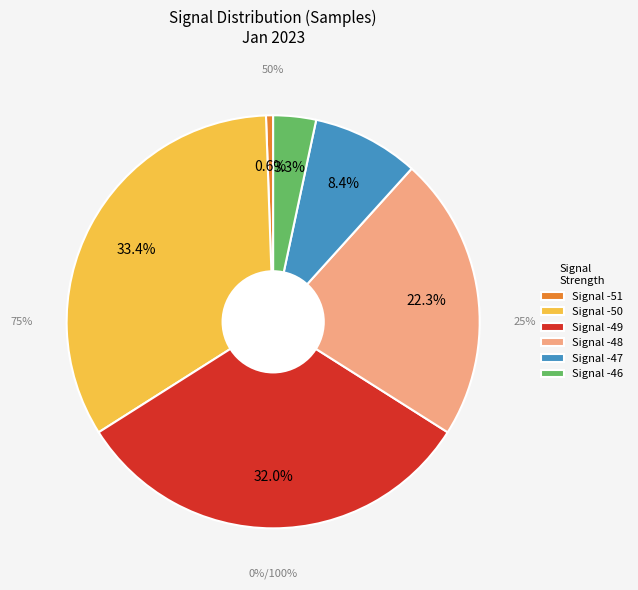

Approximately how many times larger is the value at -49 compared to -50?

1.0